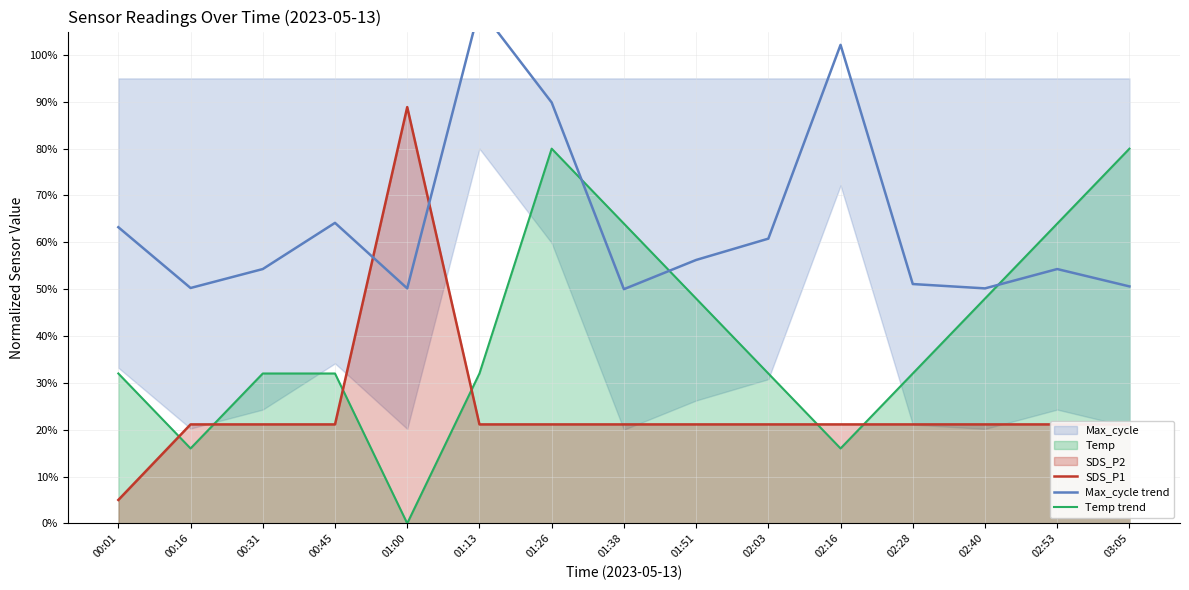

How many intersections are there between Temp trend and Max_cycle trend?

3